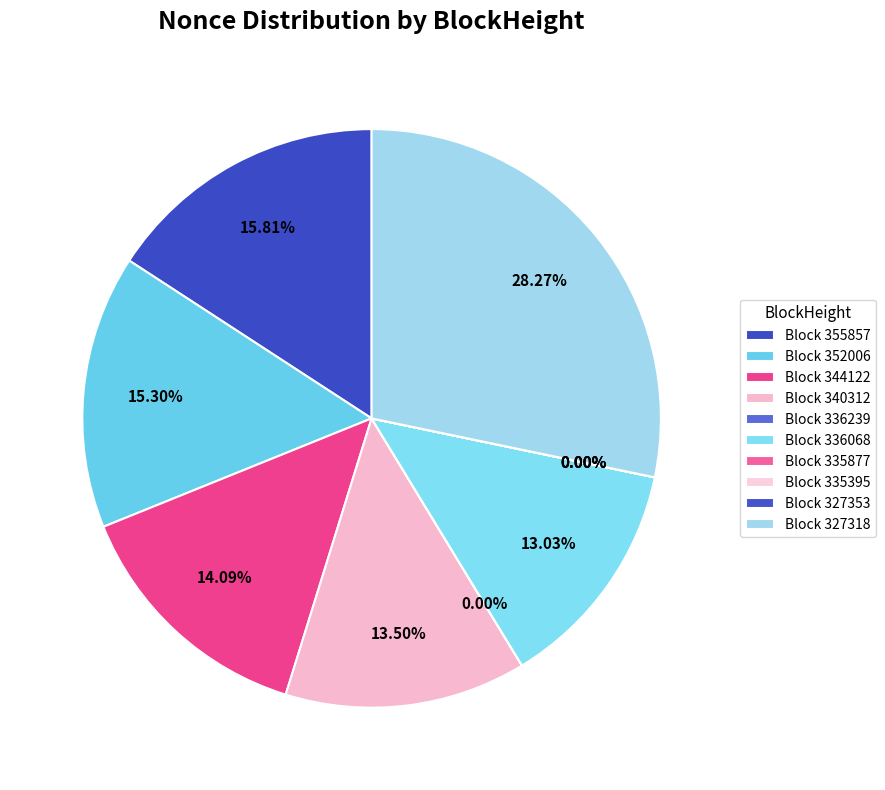

How many segments does this pie chart have?

10